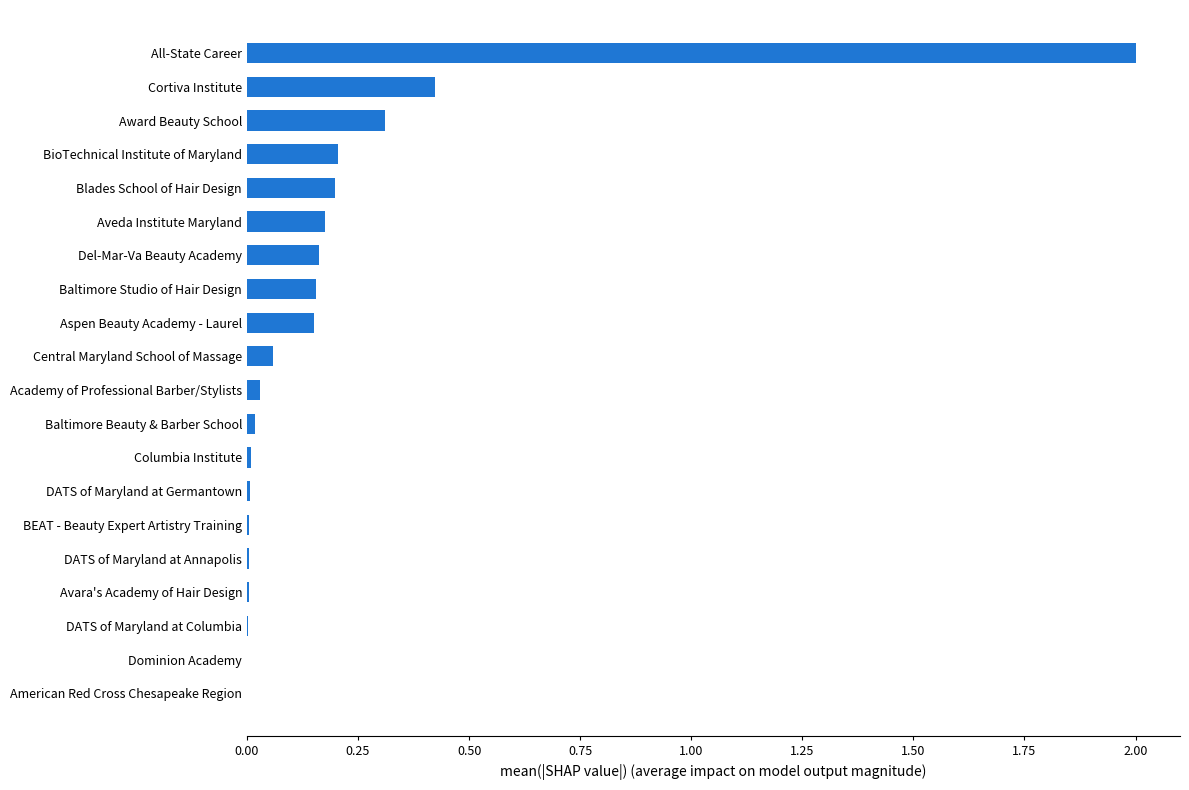

Which category has the highest value across all series?

All-State Career